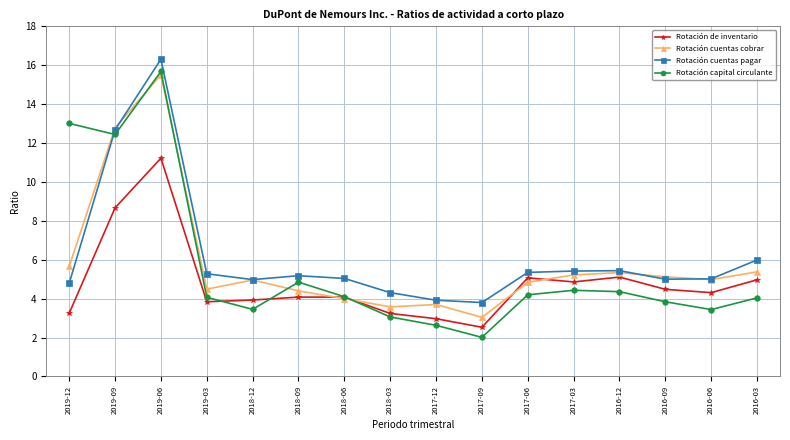

At which category does Rotación cuentas cobrar reach its first local peak?

2019-06